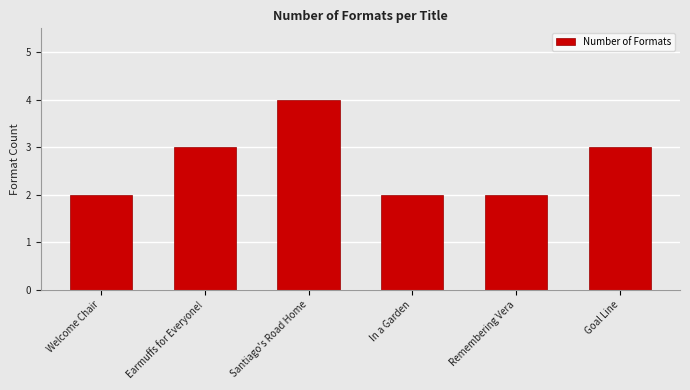

Reading left to right, what are all the values shown in this chart?

2	3	4	2	2	3